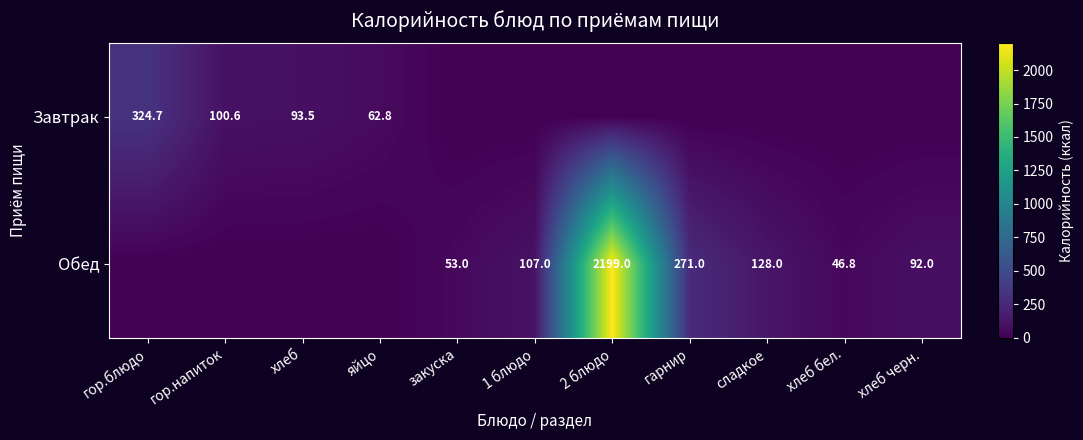

What is the difference between the Завтрак values at яйцо and хлеб?

30.7